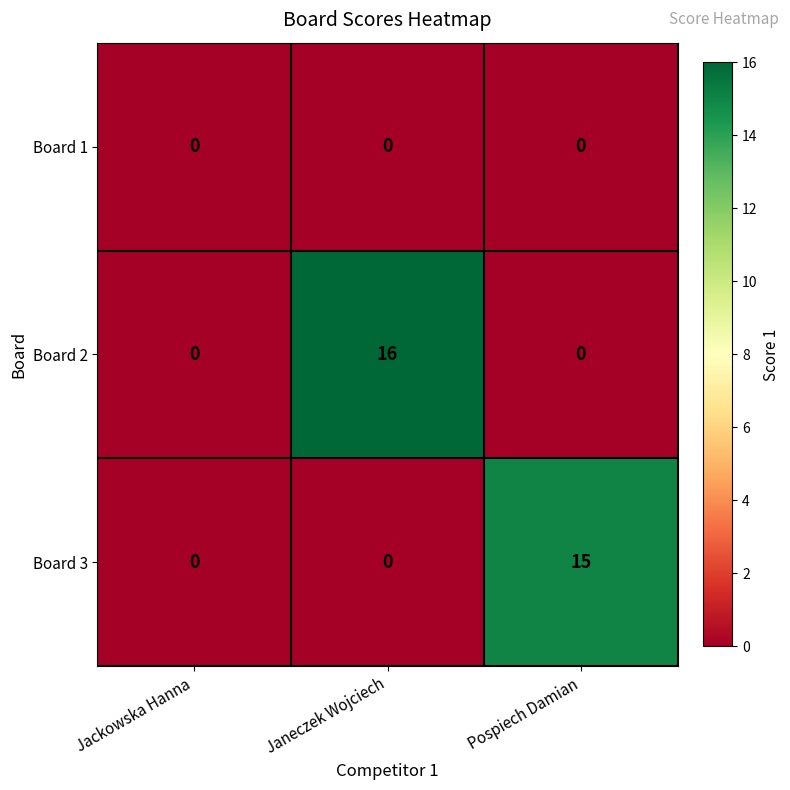

Is it true that Board 3 equals 0 at Jackowska Hanna?

True